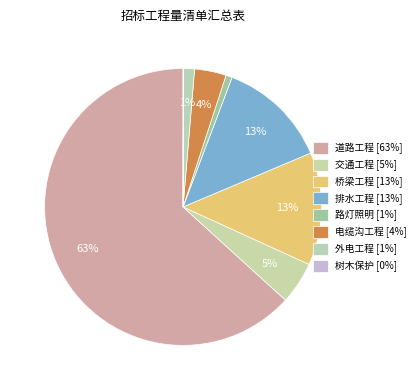

To the nearest percent, what portion does 电缆沟工程 represent?

4%